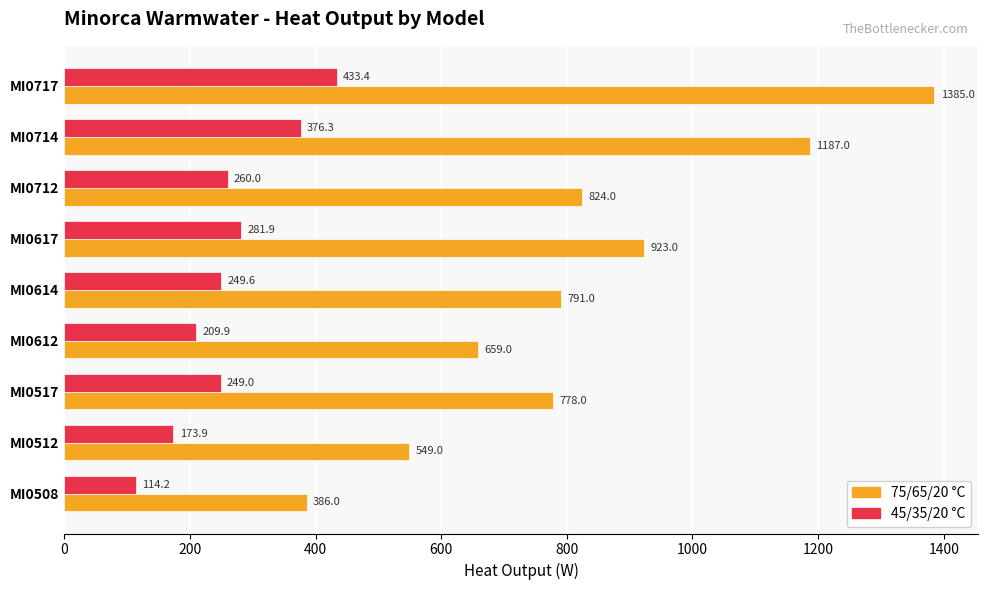

What are all the series names shown in the legend?

75/65/20 °C, 45/35/20 °C